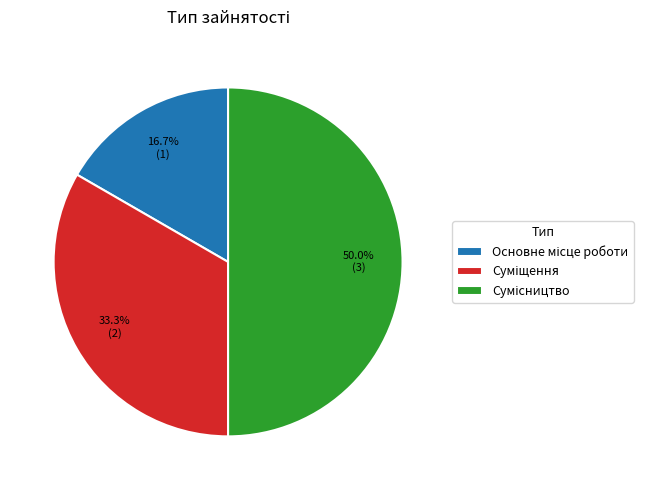

To the nearest percent, what is the difference between the largest and smallest slice percentages?

33%